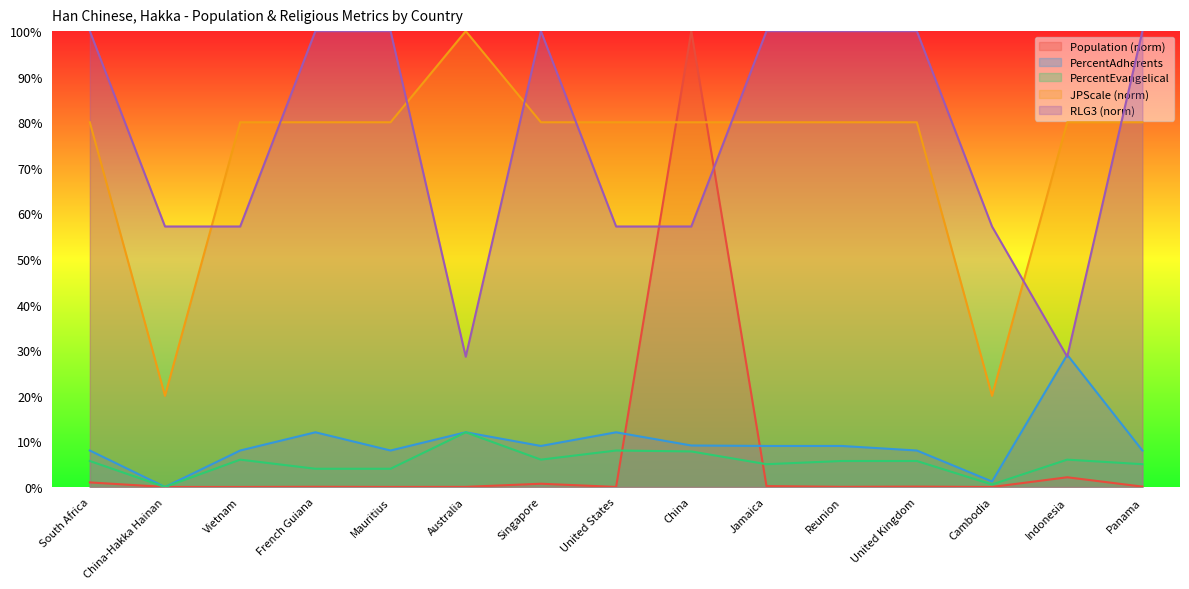

Does the chart display data point markers on the line(s)?

No